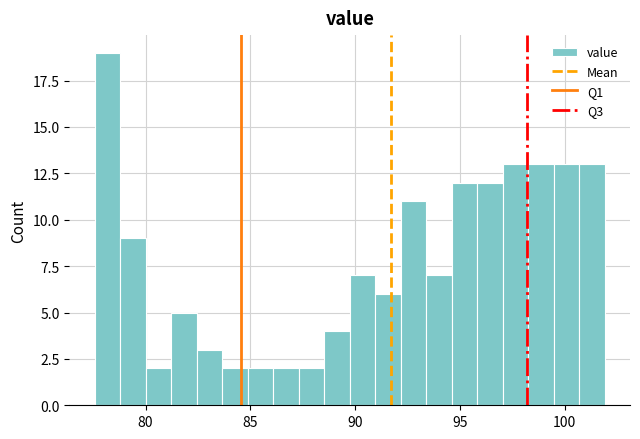

Read against the x-axis, roughly where is the centre of the tallest bar?

78.0